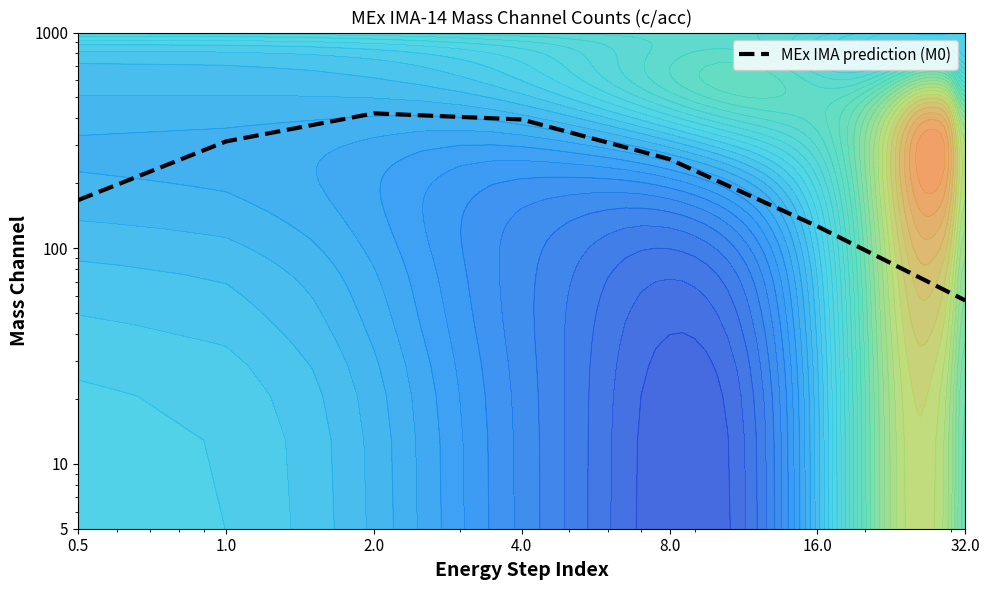

What is the change in value from 0.5 to 4.0?

+228.0